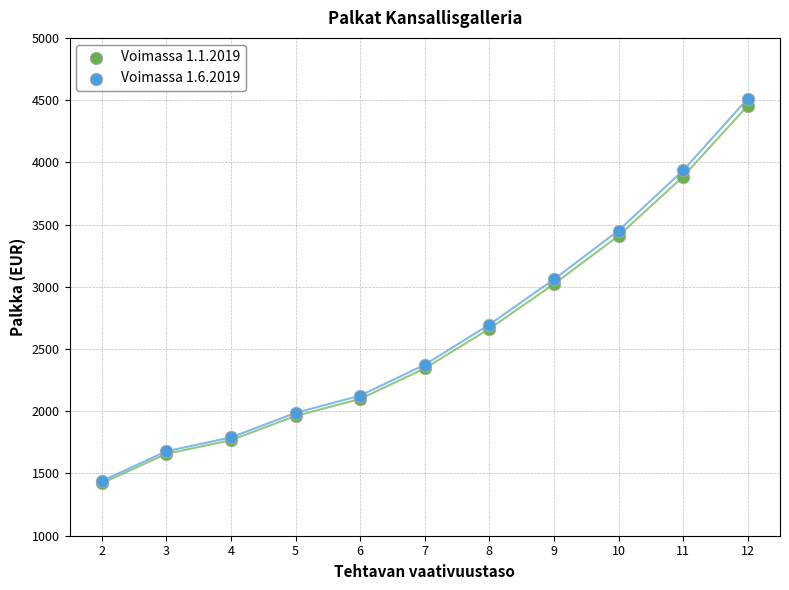

Which series has the widest spread of Y values?

Voimassa 1.6.2019